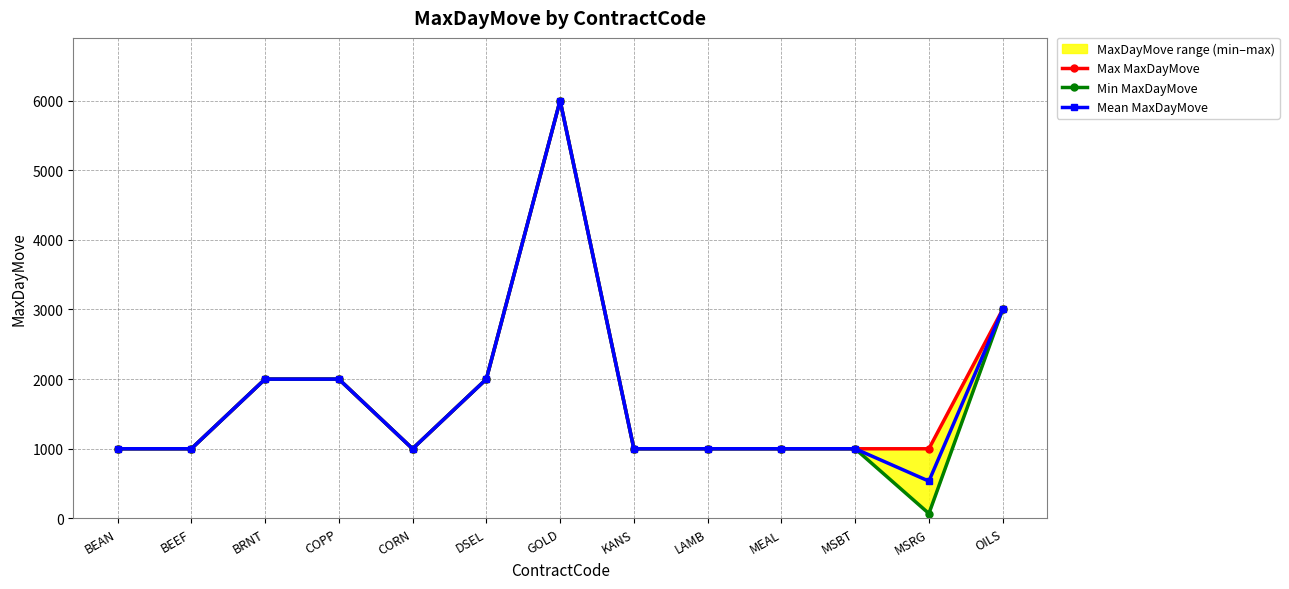

Which label corresponds to the largest value in the chart?

GOLD